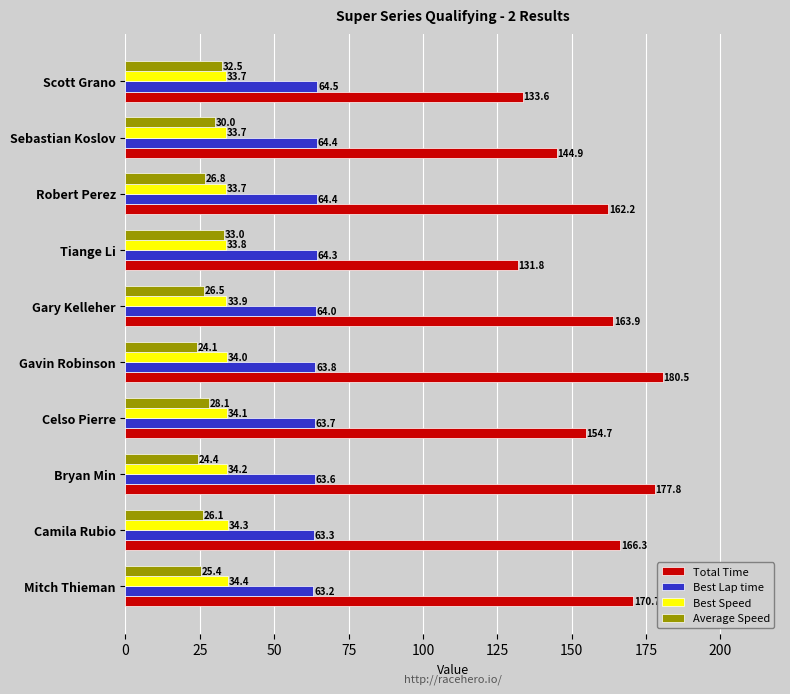

What is the average value of the Total Time series?

158.6